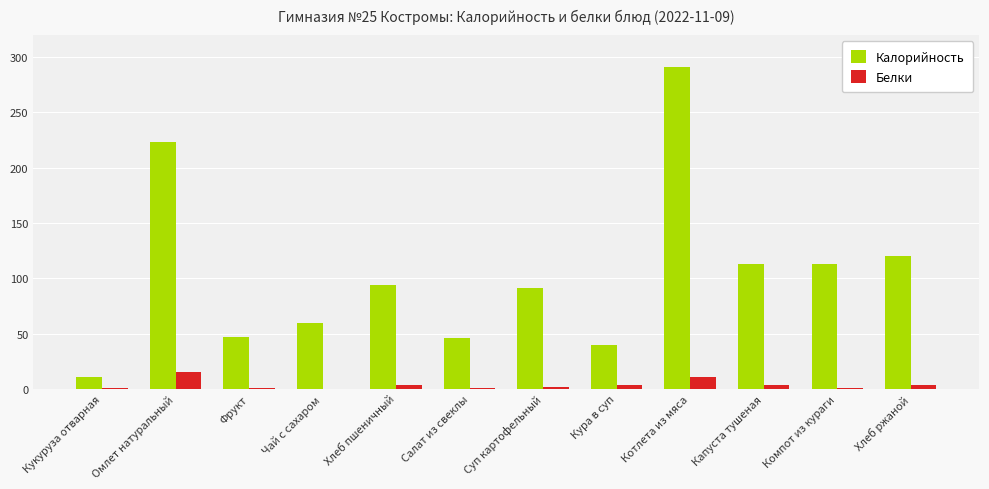

What is the average value of the Калорийность series?

104.1